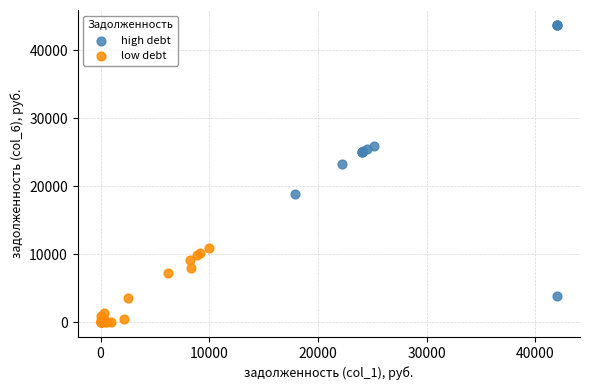

Which series has the largest Y range (max minus min)?

high debt